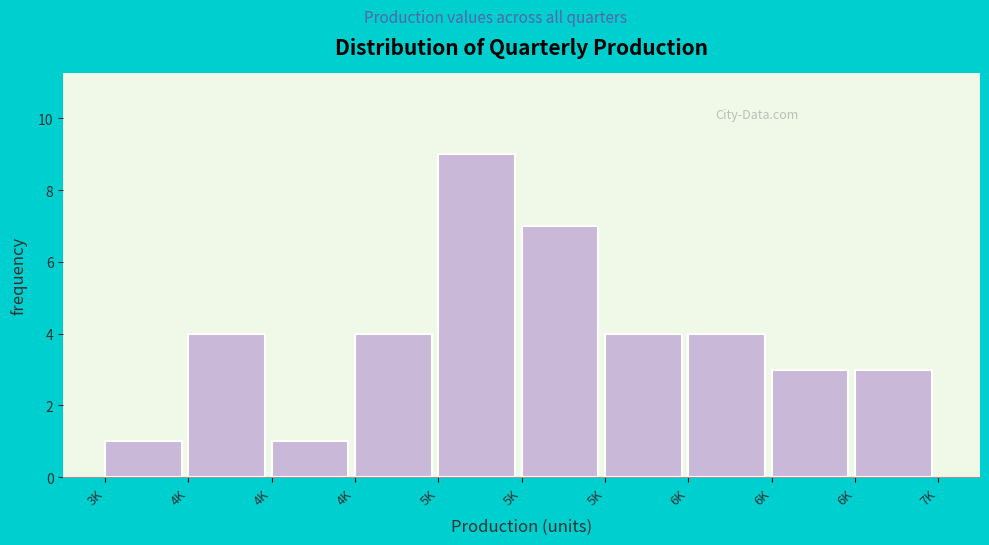

How many bars are there in total?

10